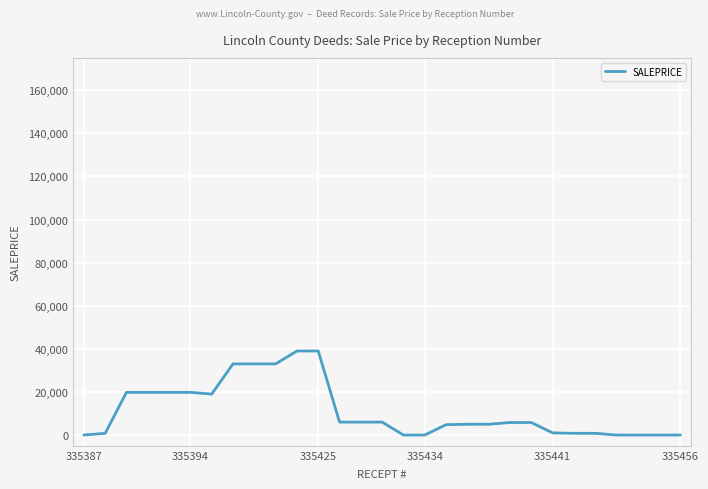

What is the maximum value shown in the chart?

39000